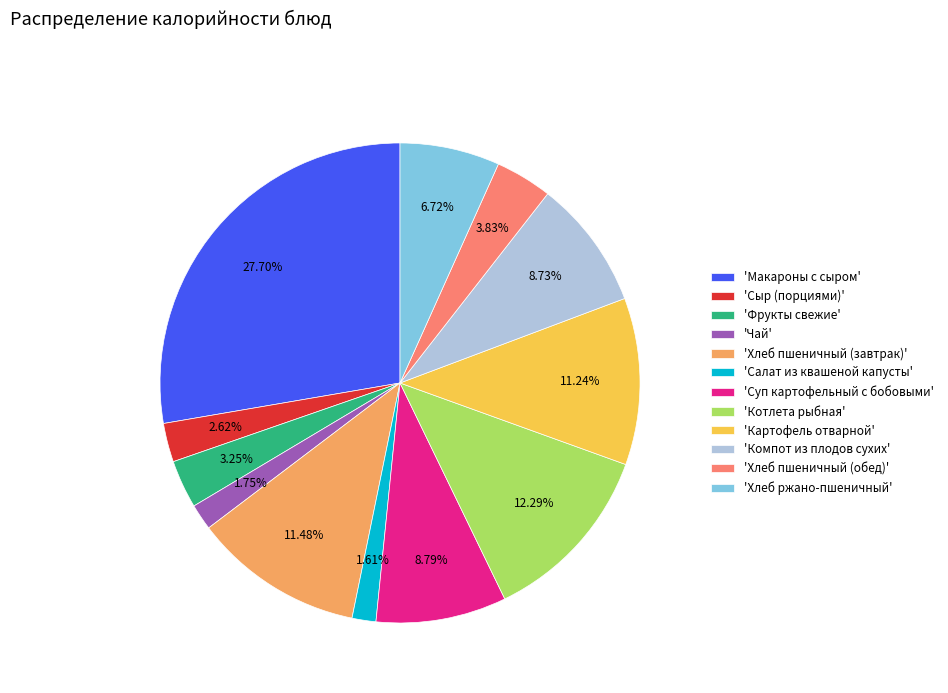

How many segments does this pie chart have?

12